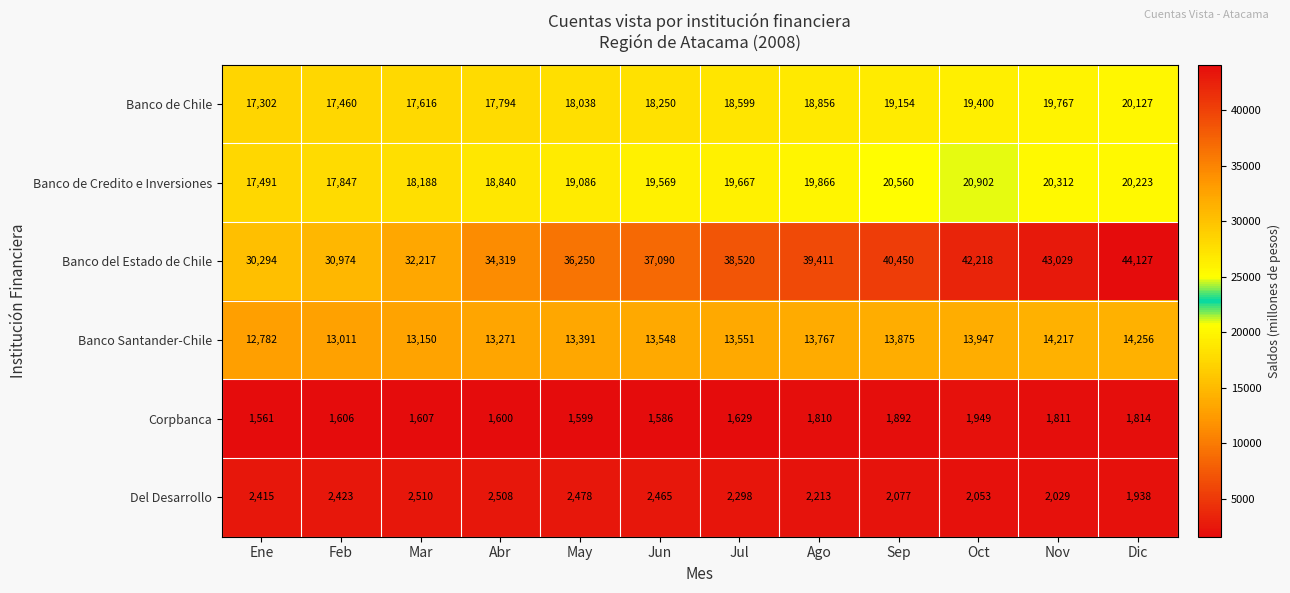

What is the average value of the Banco Santander-Chile series?

13564